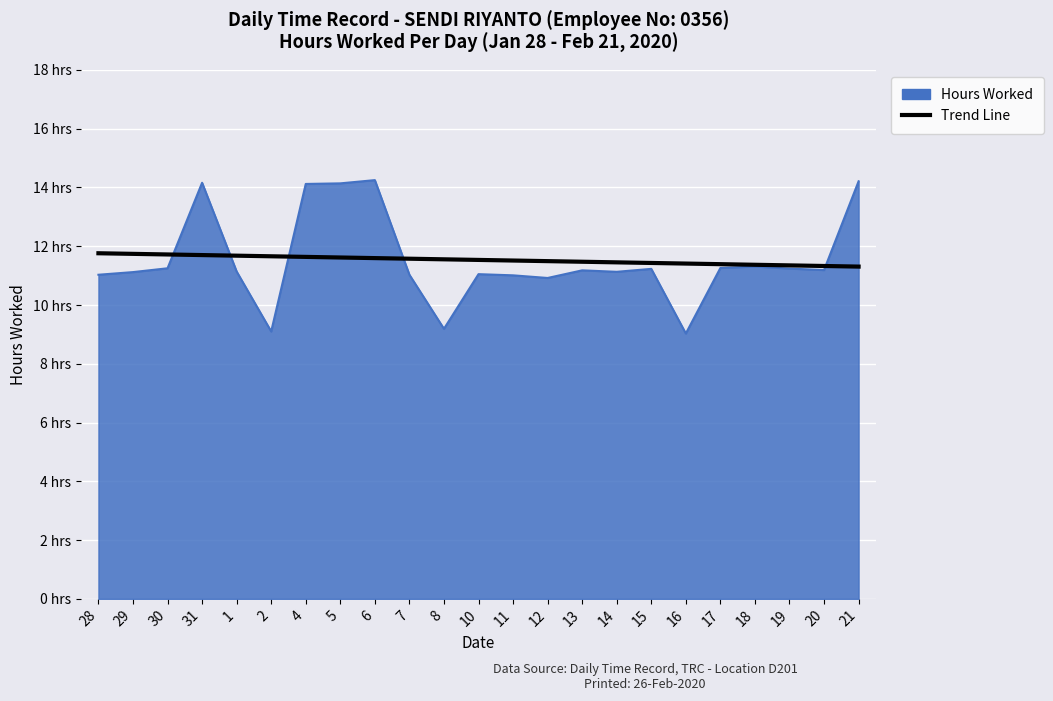

What is the label of the 14th point from the left?

12